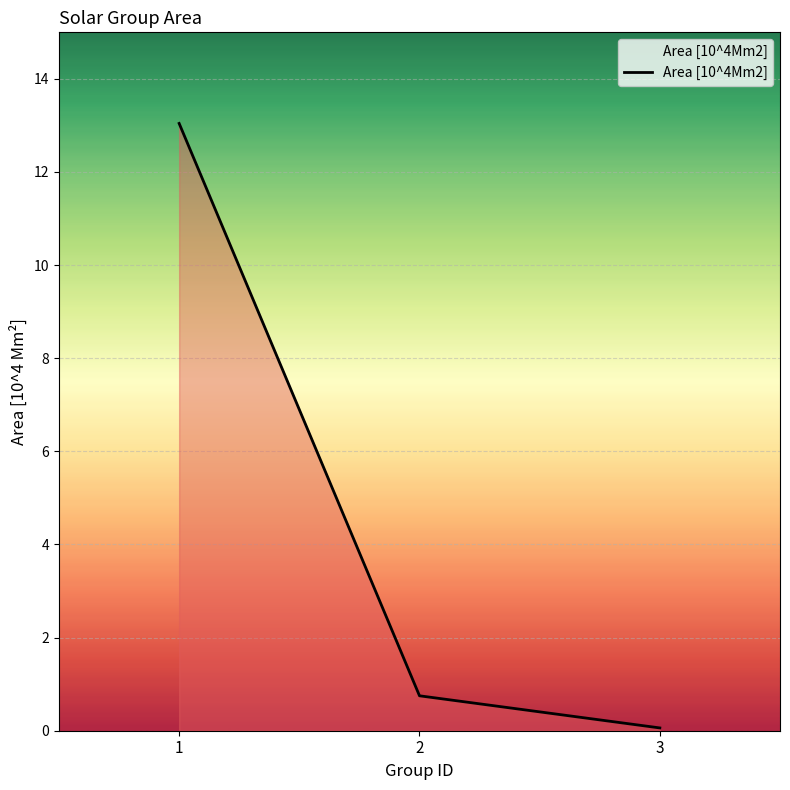

Reading left to right, what are all the values shown in this chart?

13.0	0.8	0.1